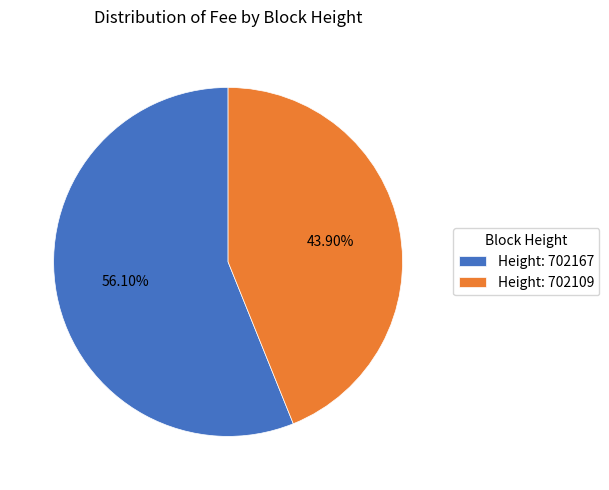

Count the number of slices in the pie.

2